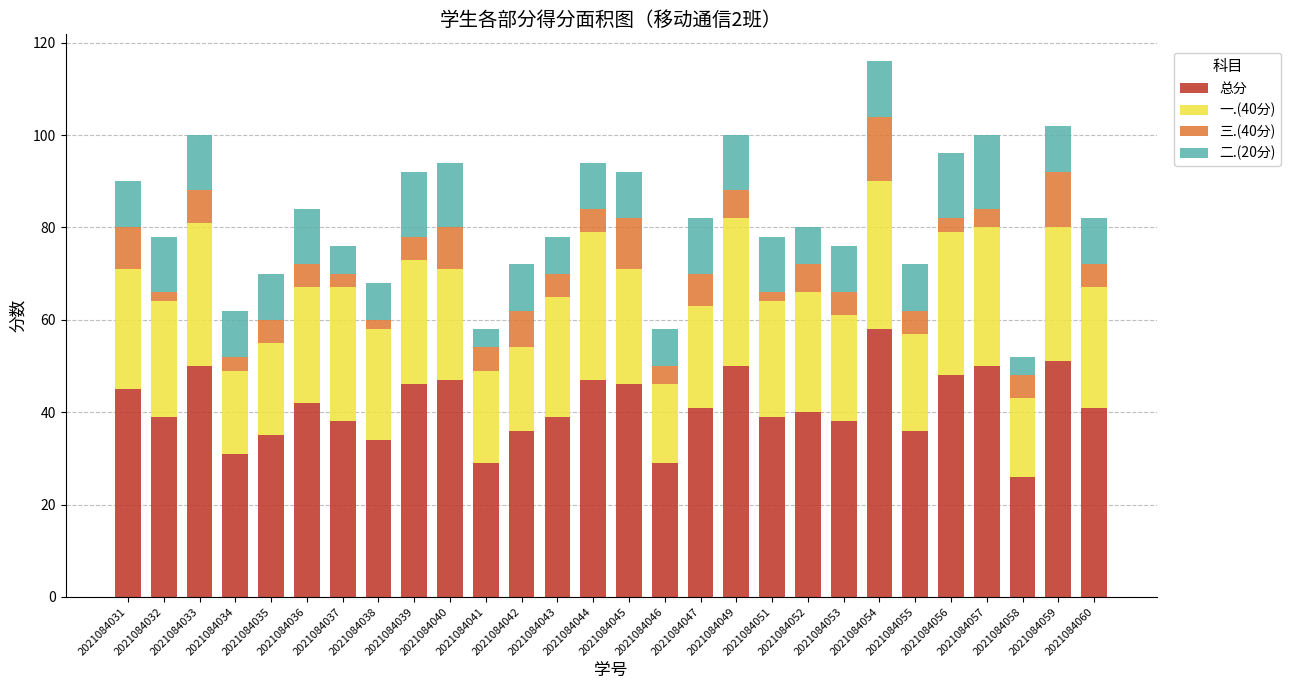

What value does the 总分 series have at 2021084052, to the nearest 10?

40